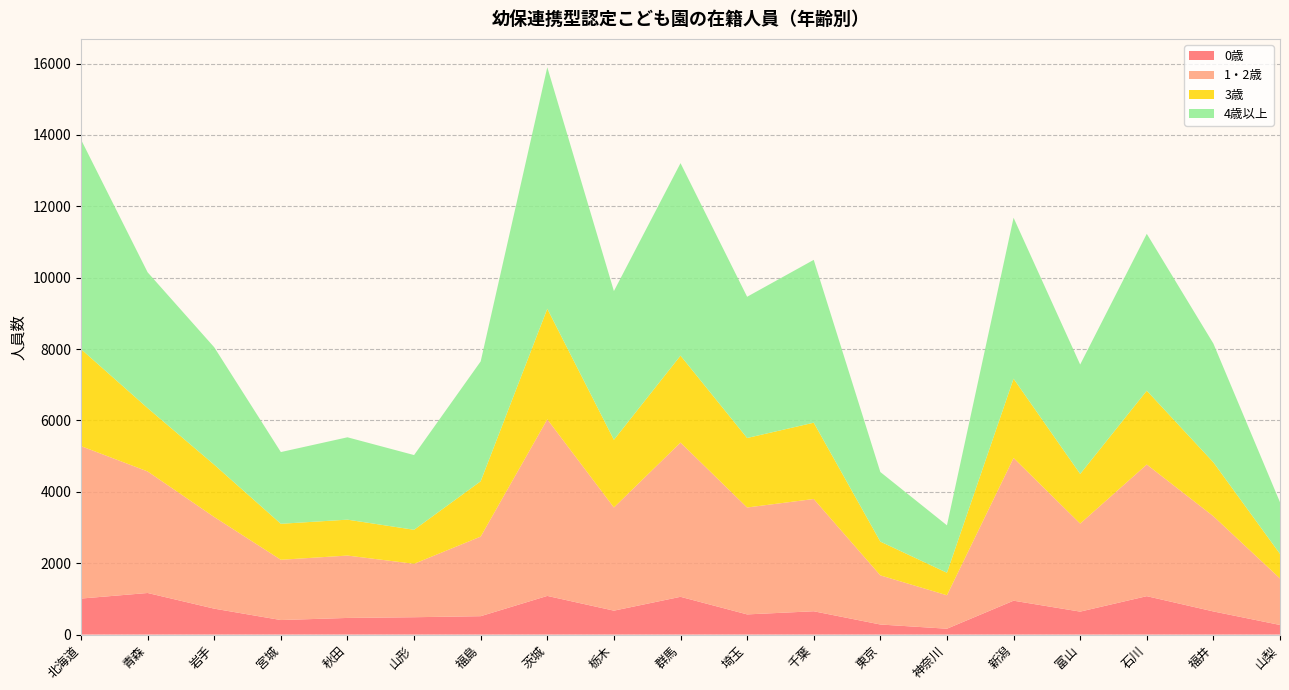

The 0歳 series shows 653 at 千葉. True or false?

True